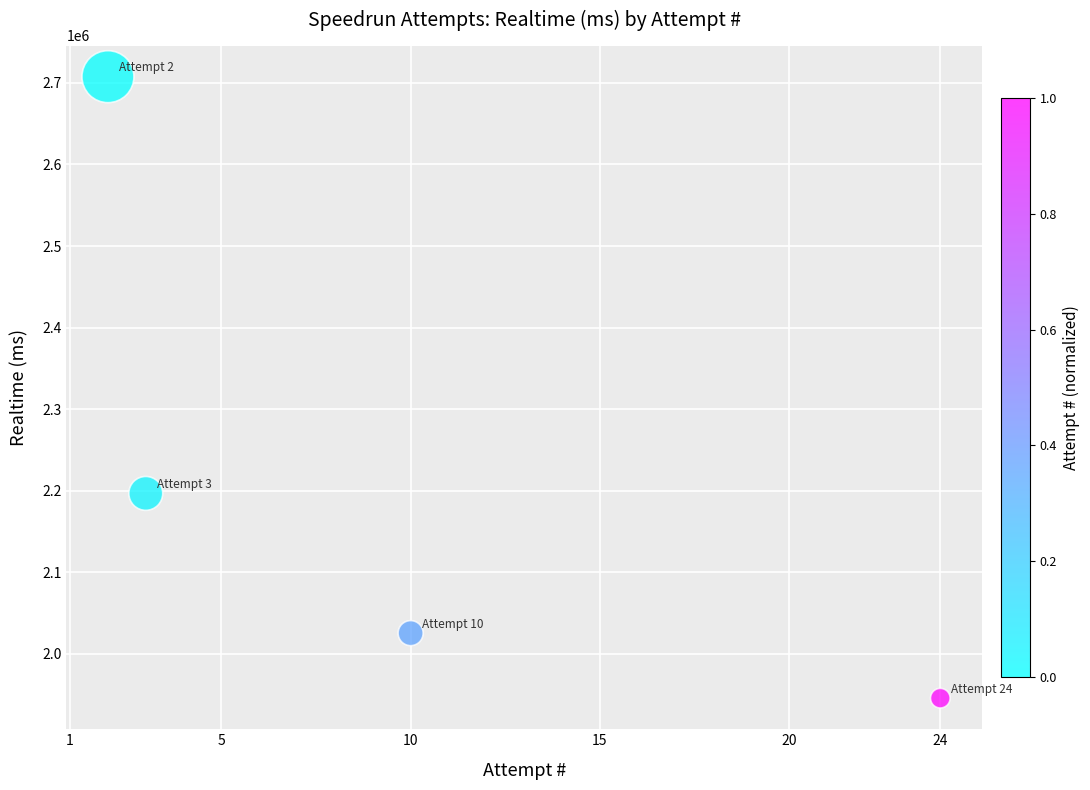

What Y value in the scatter plot is closest to 2326669?

2196745